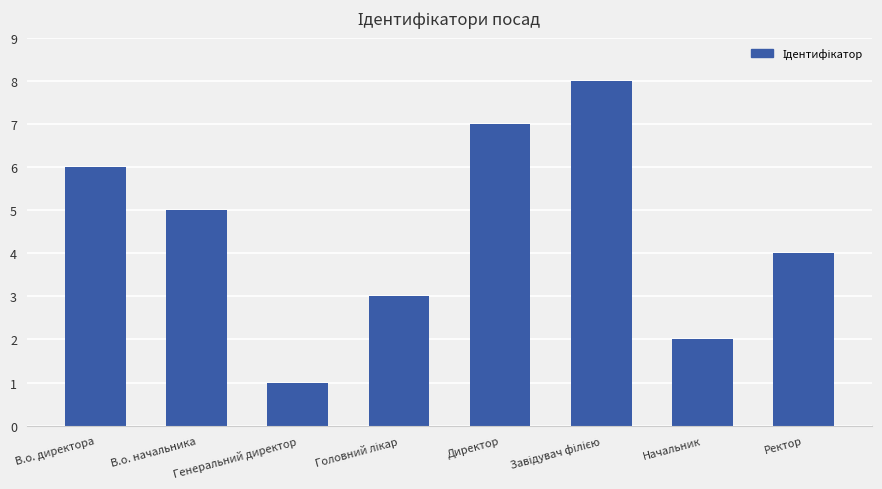

What is the maximum value shown in the chart?

8